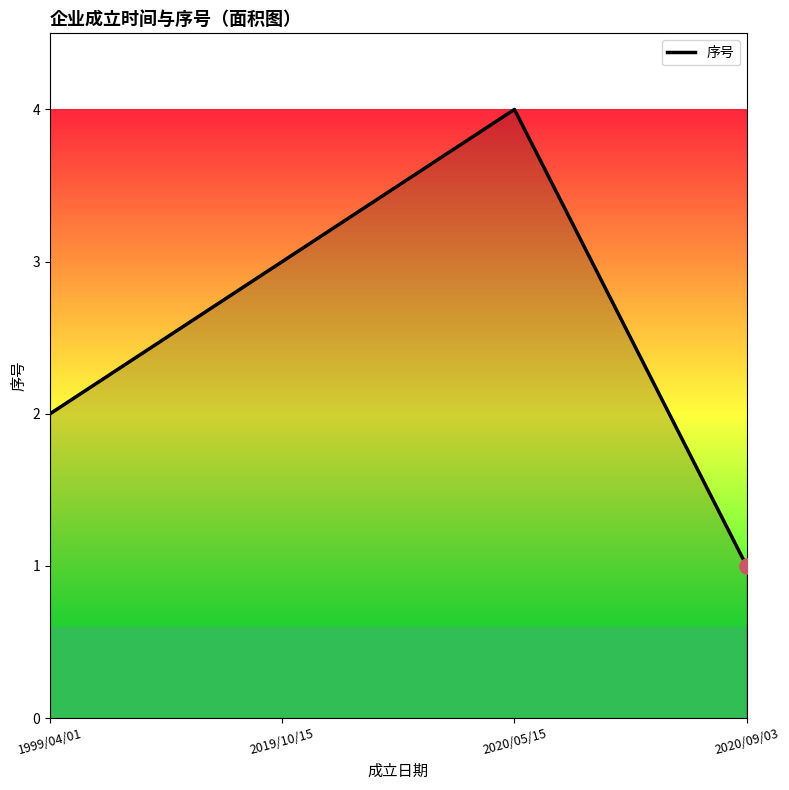

Between 2020/05/15 and 2019/10/15, which is larger?

2020/05/15